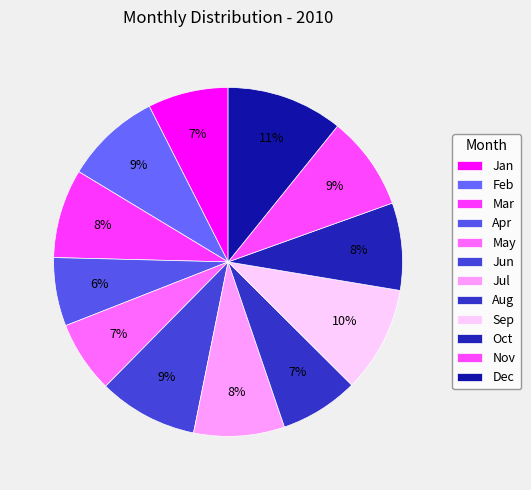

How many segments does this pie chart have?

12